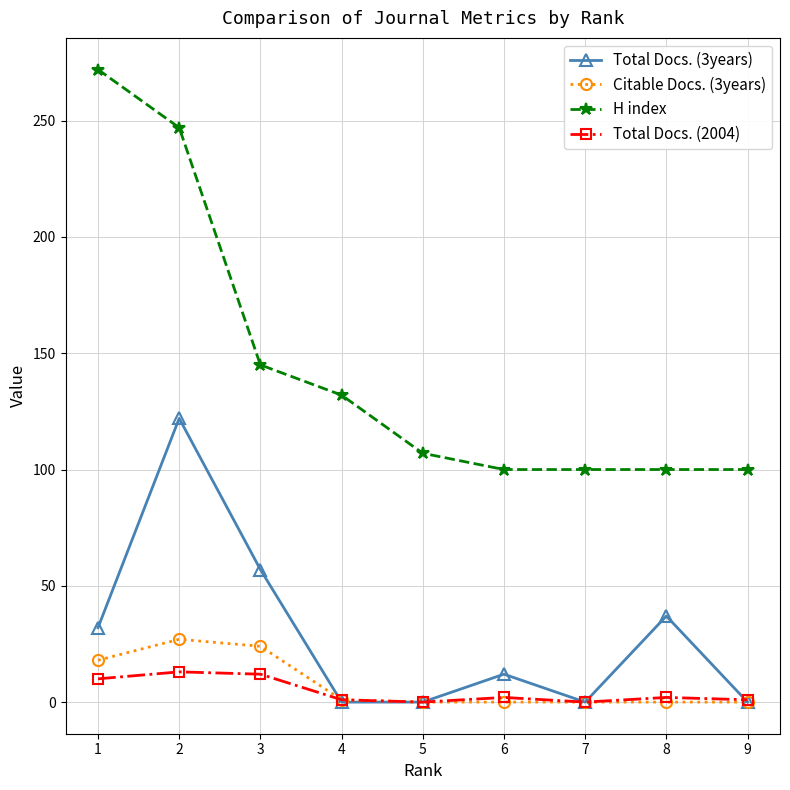

What is the value of the H index point at the 7th from the left?

100